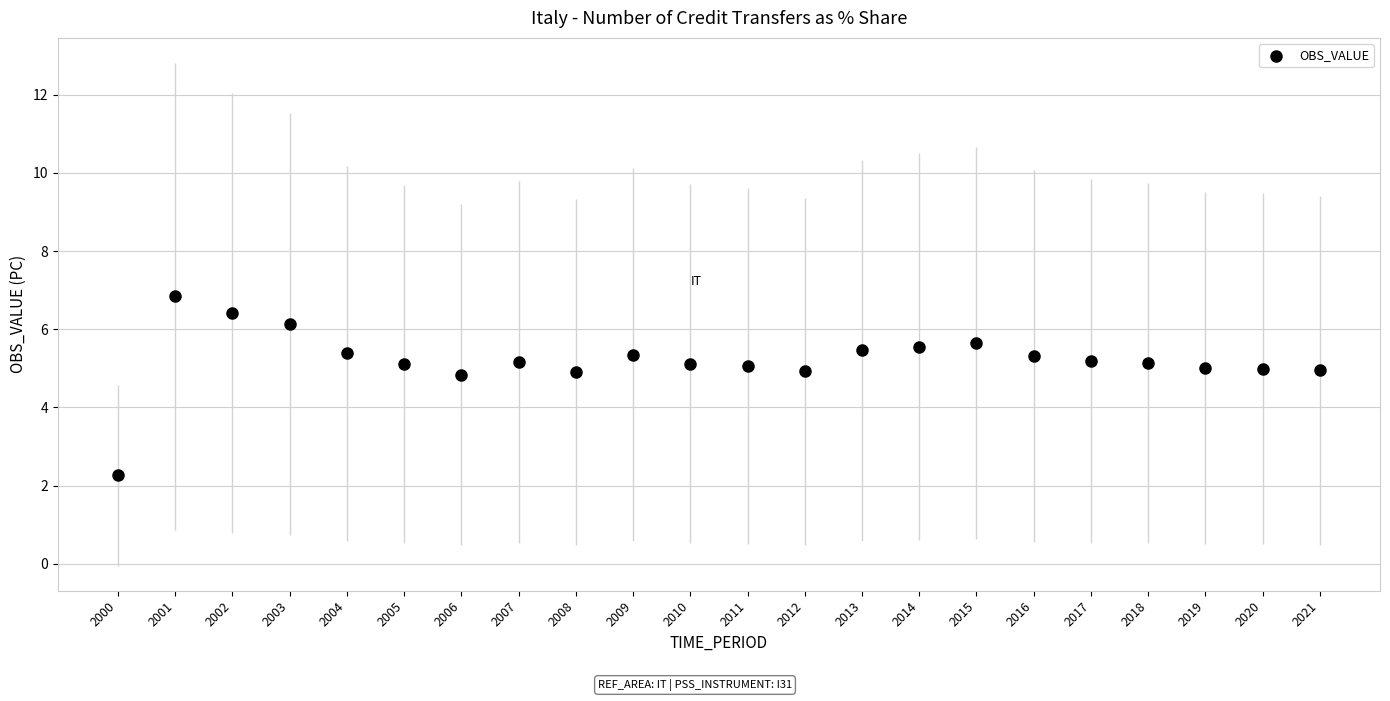

What is the range of X values (max minus min)?

21.0